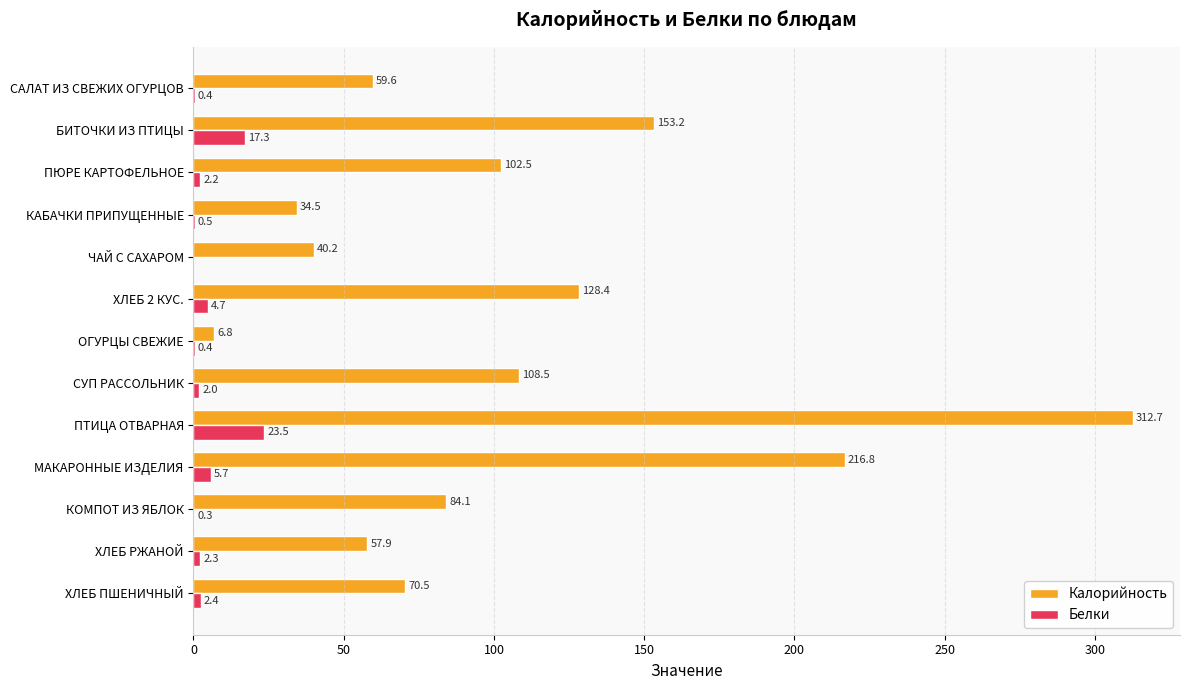

Which series has the largest total across all categories?

Калорийность